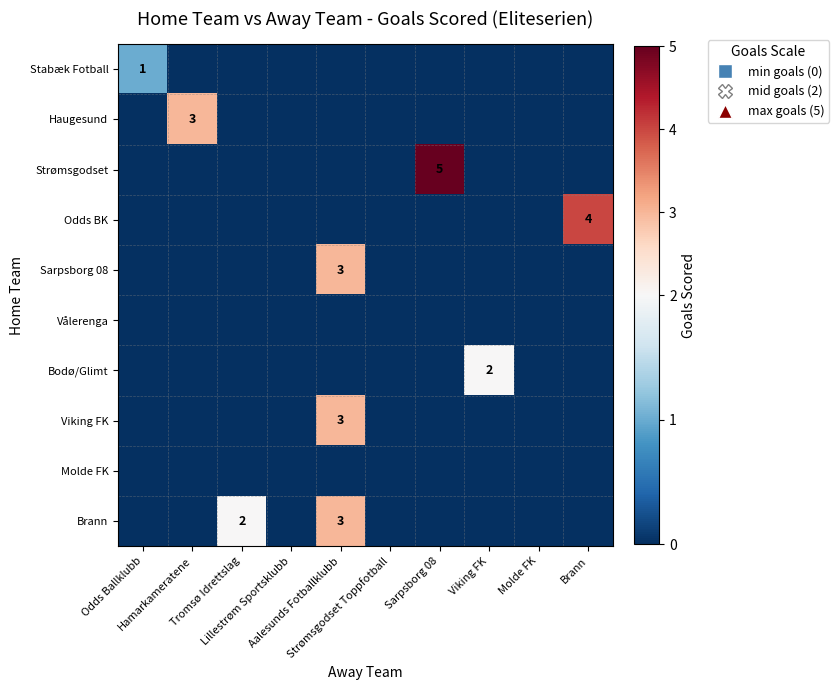

At how many categories does at least one series exceed 4?

1